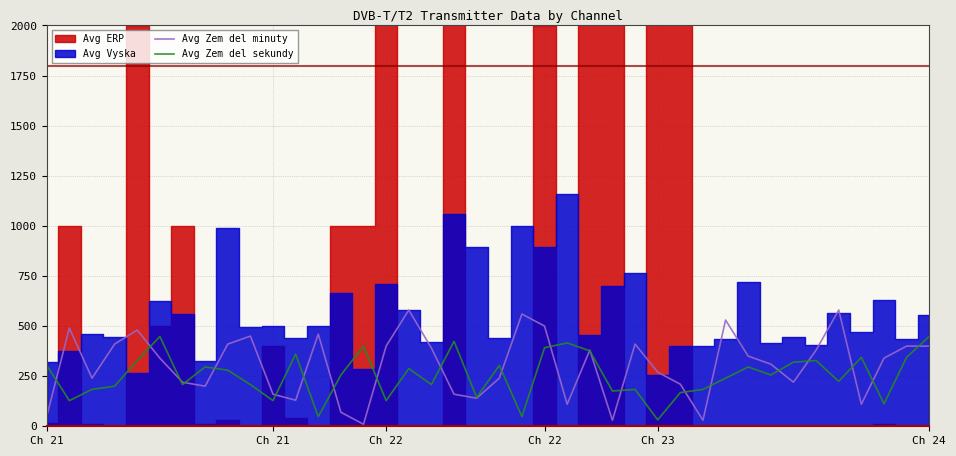

How many values in the Avg Zem del minuty series are below 340?

19